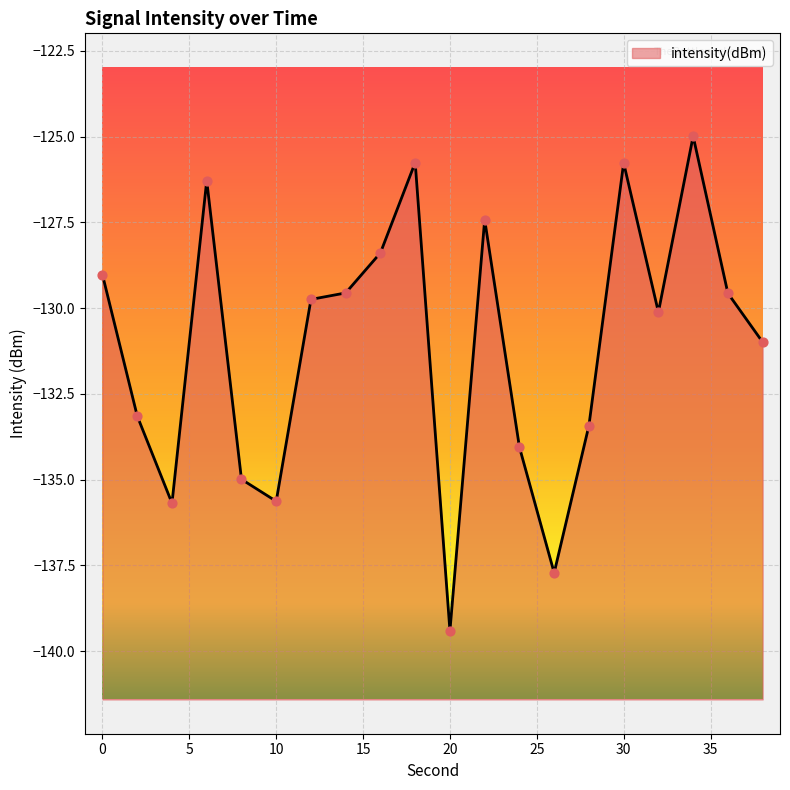

What is the change in value from 20 to 38?

+8.4